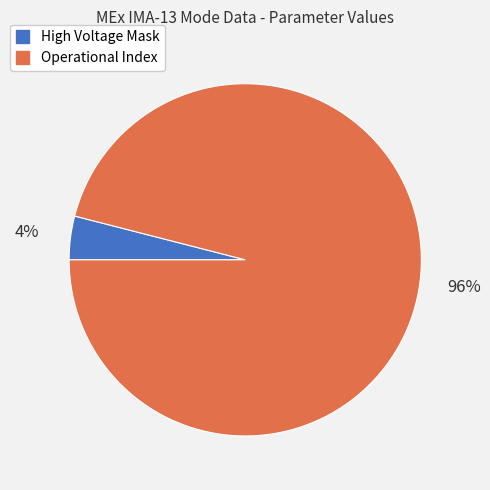

How many slices are in this pie chart?

2